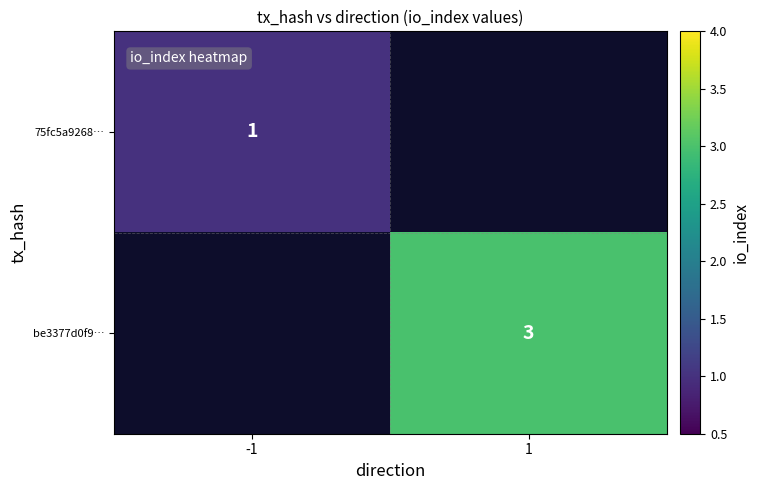

The value of be3377d0f9… at 1 is 5. True or false?

False